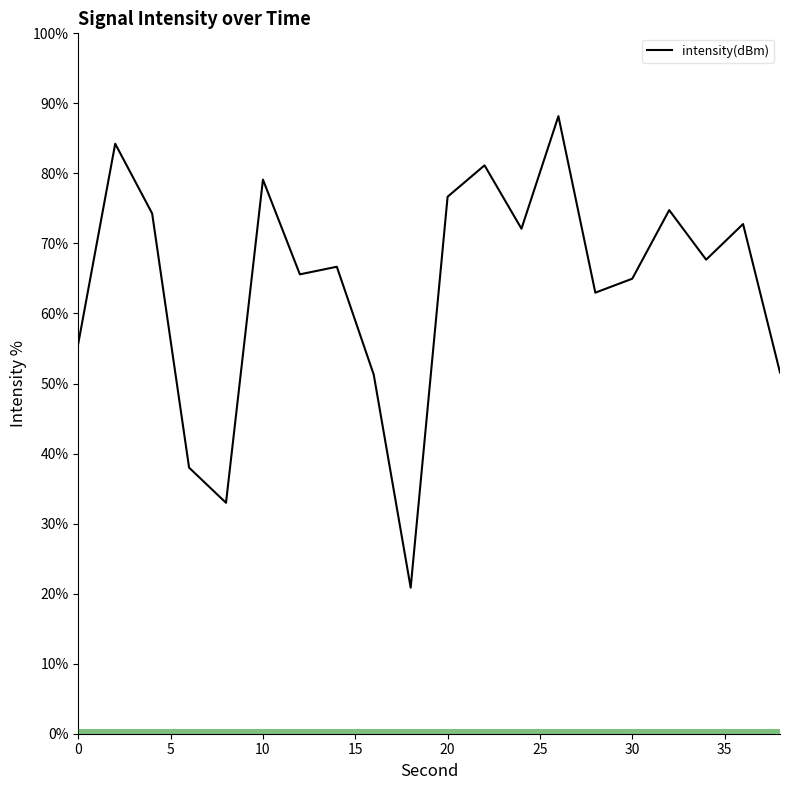

What is the difference between the maximum and minimum values?

67.3